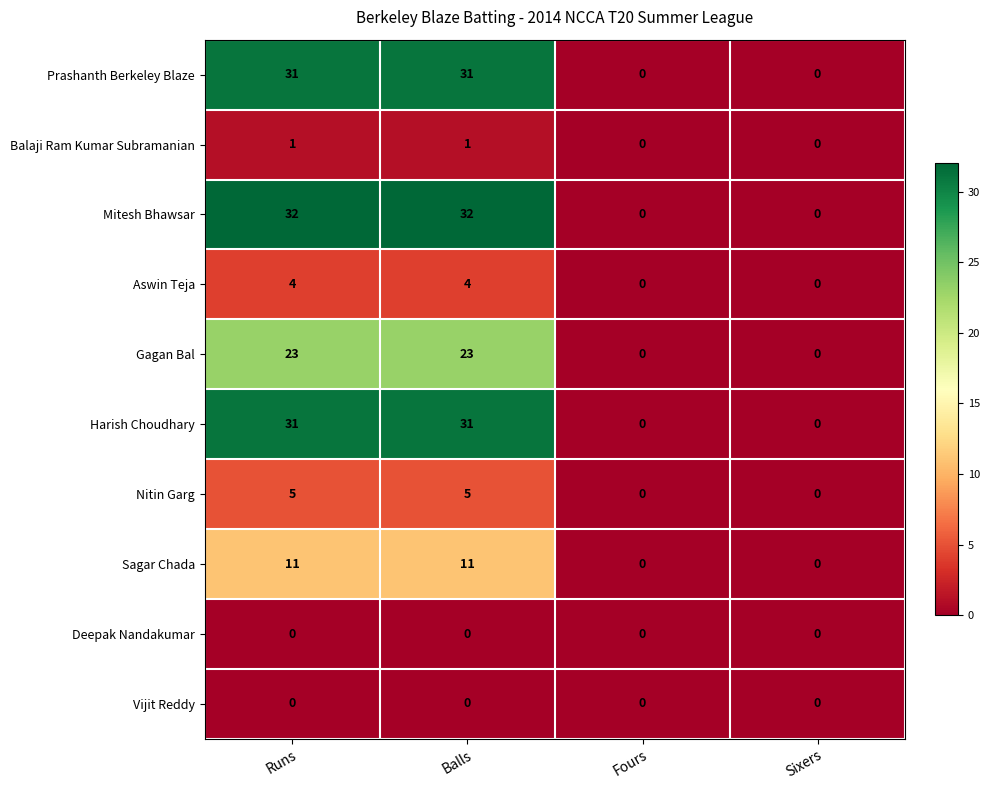

Is it true that Mitesh Bhawsar equals 47 at Runs?

False